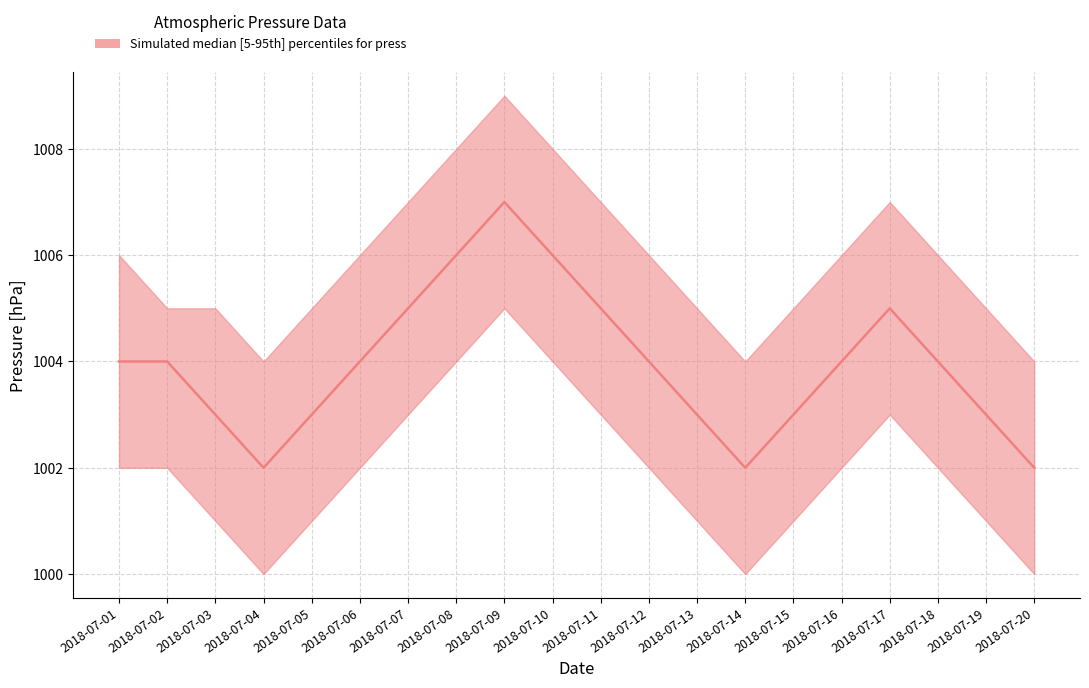

Reading left to right, what are all the values shown in this chart?

press_median: 2018-07-01=1004	2018-07-02=1004	2018-07-03=1003	2018-07-04=1002	2018-07-05=1003	2018-07-06=1004	2018-07-07=1005	2018-07-08=1006	2018-07-09=1007	2018-07-10=1006	2018-07-11=1005	2018-07-12=1004	2018-07-13=1003	2018-07-14=1002	2018-07-15=1003	2018-07-16=1004	2018-07-17=1005	2018-07-18=1004	2018-07-19=1003	2018-07-20=1002
press_upper: 2018-07-01=1006	2018-07-02=1005	2018-07-03=1005	2018-07-04=1004	2018-07-05=1005	2018-07-06=1006	2018-07-07=1007	2018-07-08=1008	2018-07-09=1009	2018-07-10=1008	2018-07-11=1007	2018-07-12=1006	2018-07-13=1005	2018-07-14=1004	2018-07-15=1005	2018-07-16=1006	2018-07-17=1007	2018-07-18=1006	2018-07-19=1005	2018-07-20=1004
press_lower: 2018-07-01=1002	2018-07-02=1002	2018-07-03=1001	2018-07-04=1000	2018-07-05=1001	2018-07-06=1002	2018-07-07=1003	2018-07-08=1004	2018-07-09=1005	2018-07-10=1004	2018-07-11=1003	2018-07-12=1002	2018-07-13=1001	2018-07-14=1000	2018-07-15=1001	2018-07-16=1002	2018-07-17=1003	2018-07-18=1002	2018-07-19=1001	2018-07-20=1000